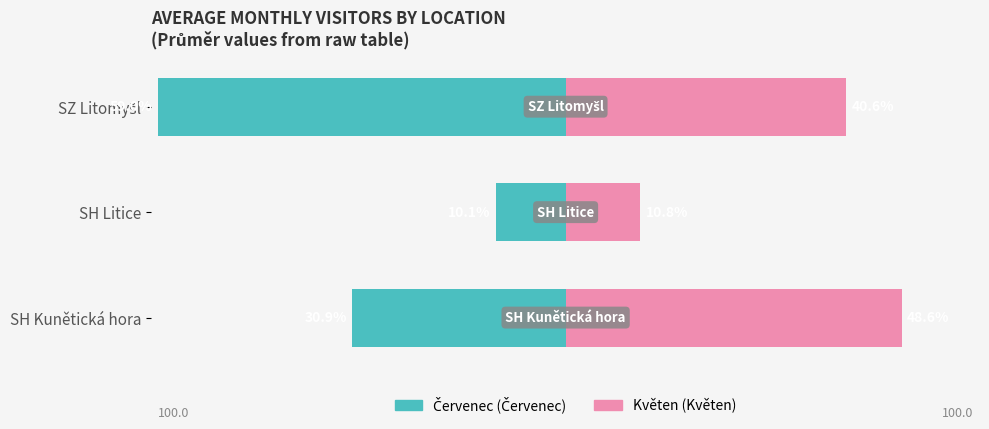

What is the average value of the Květen series?

33.3